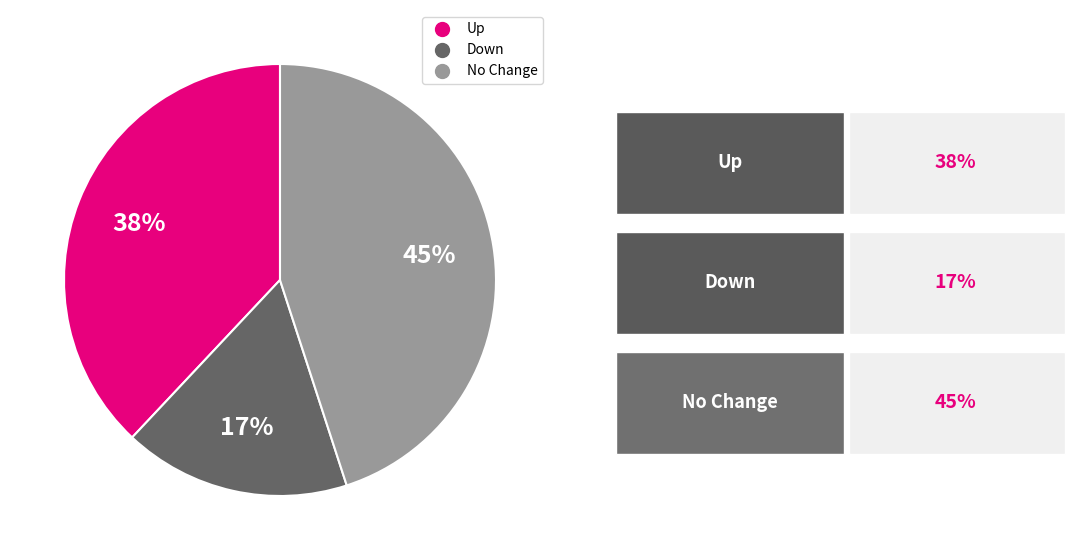

Does any single category account for the majority?

No